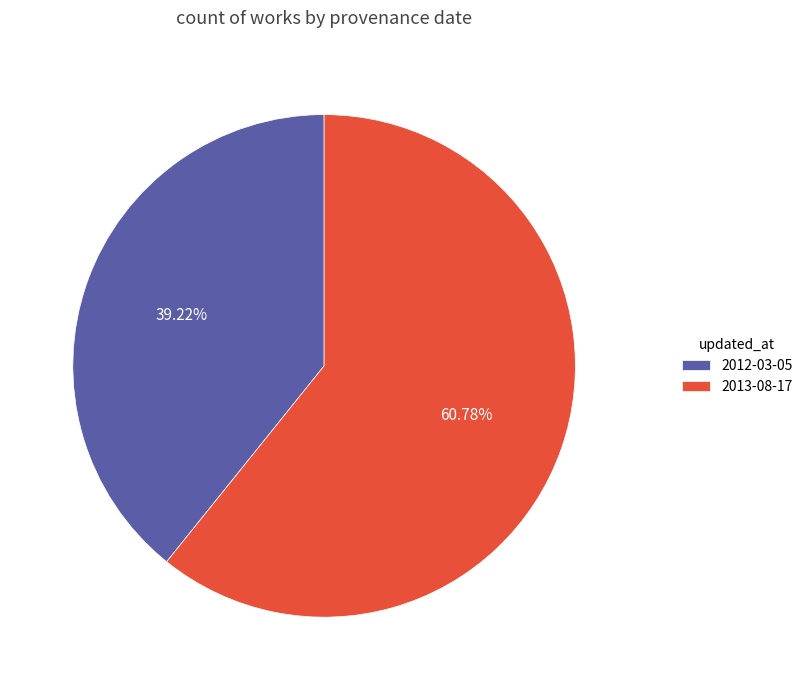

How many segments does this pie chart have?

2